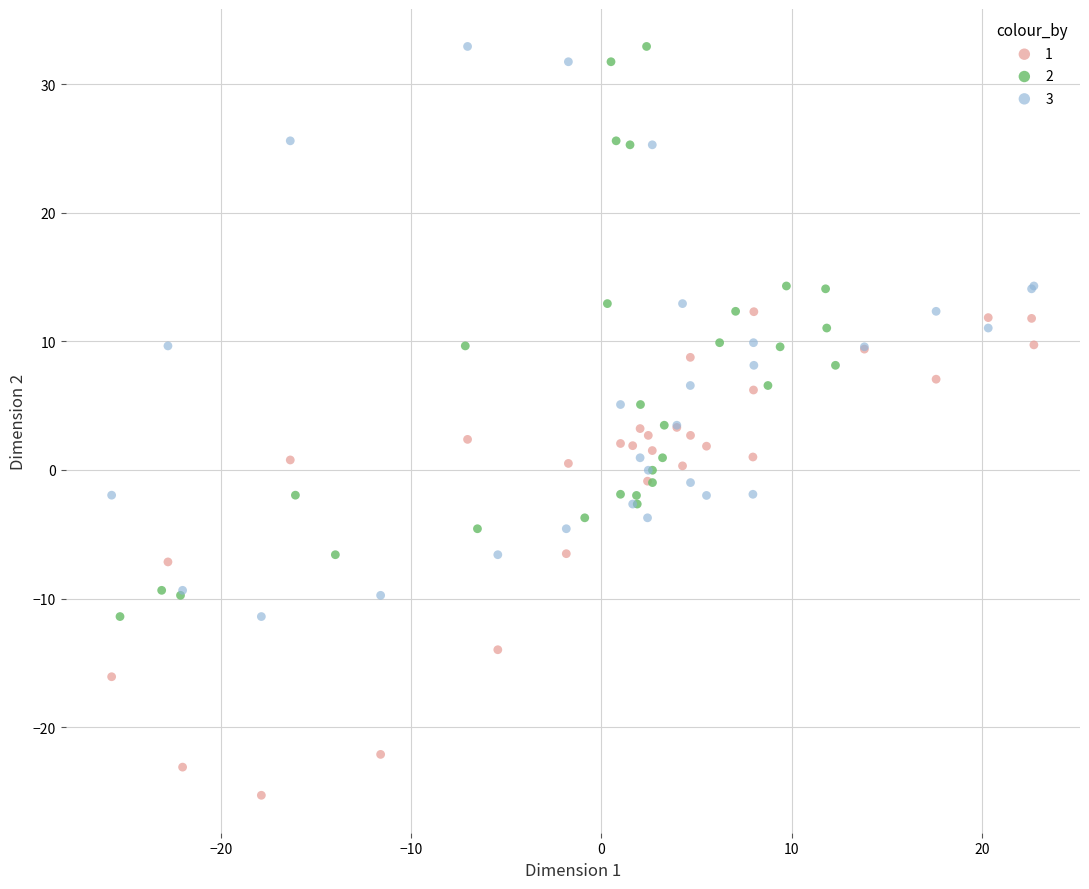

Which series reaches the minimum Y coordinate?

1